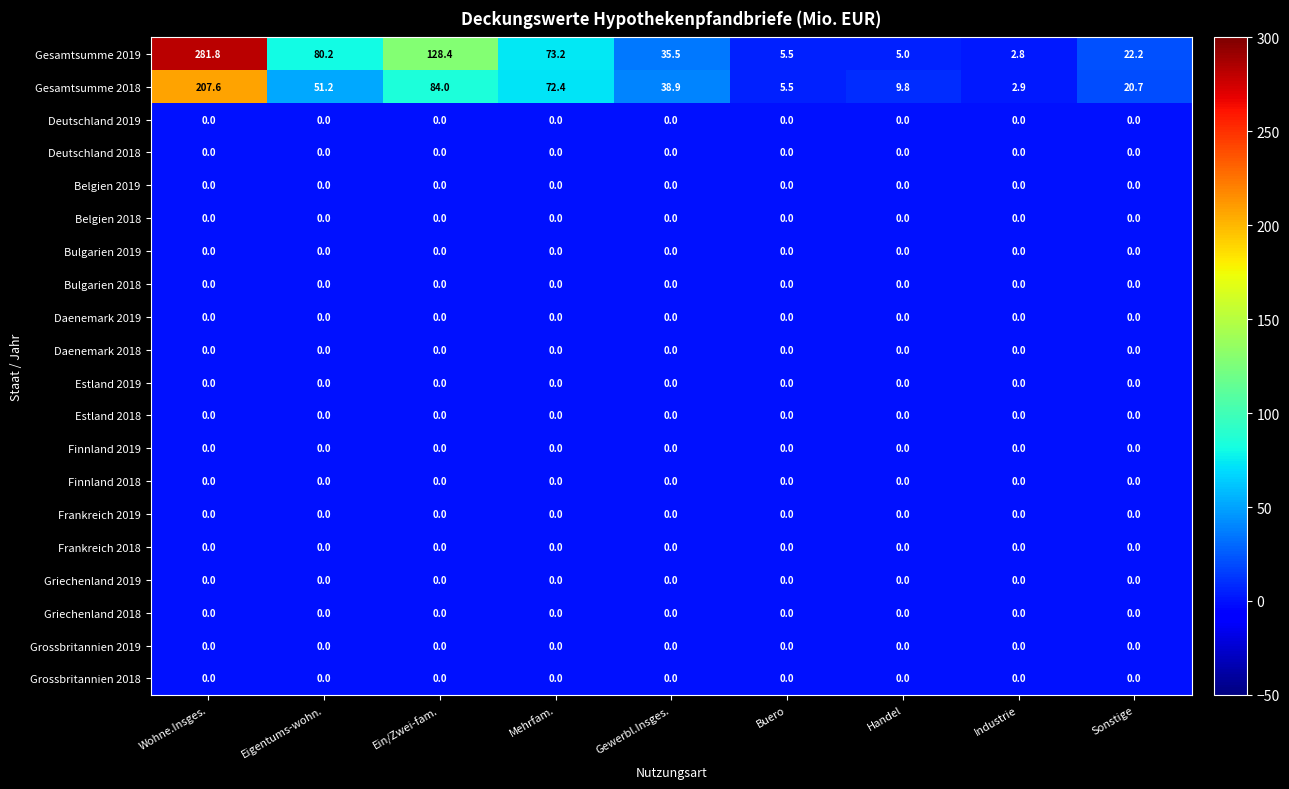

What is the spread (max minus min) of values at Mehrfam.?

73.2